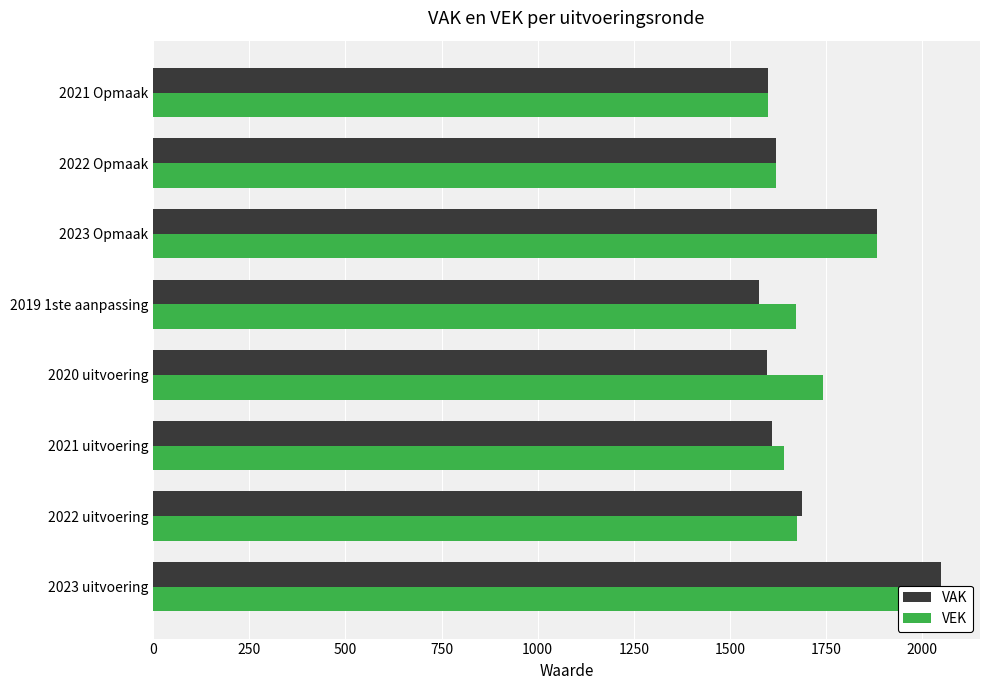

Rank the series by their maximum value, from highest to lowest.

VAK, VEK